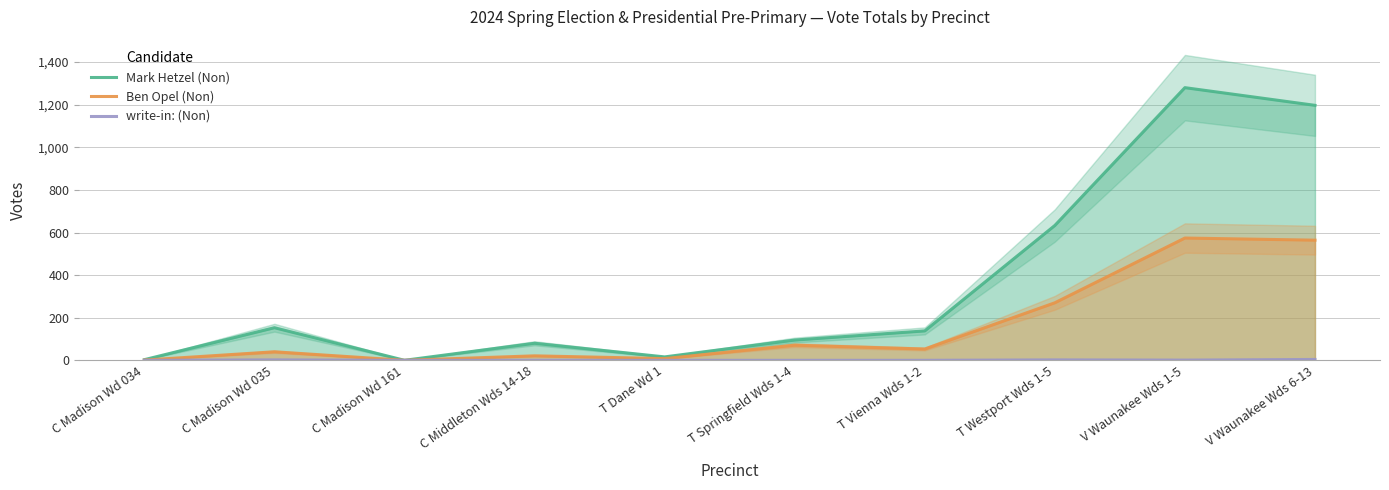

What is the label of the 2nd point from the left?

C Madison Wd 035